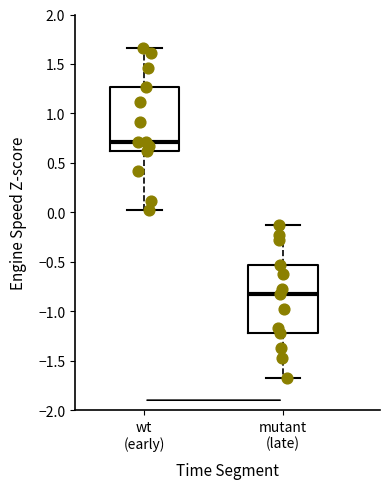

Which box has the lowest median line?

mutant (late)